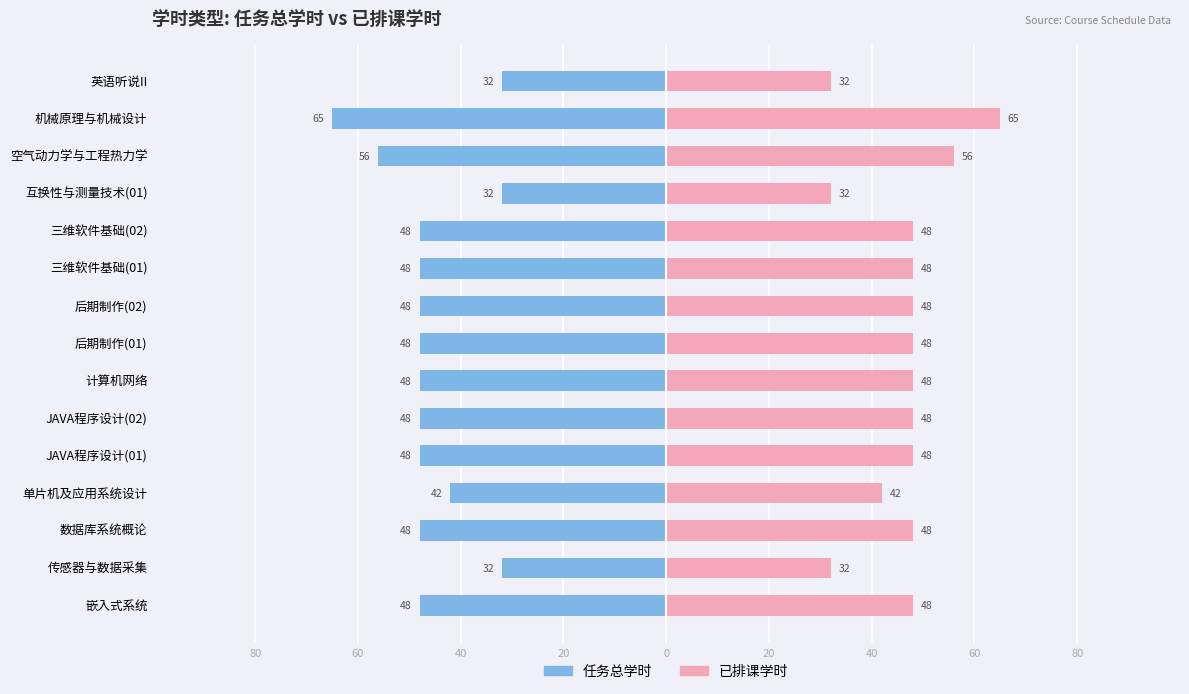

What are all the series names shown in the legend?

任务总学时, 已排课学时